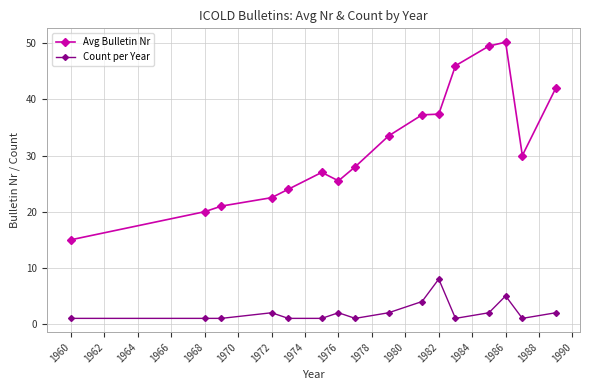

List the series in order of their peak value, lowest first.

Count per Year, Avg Bulletin Nr